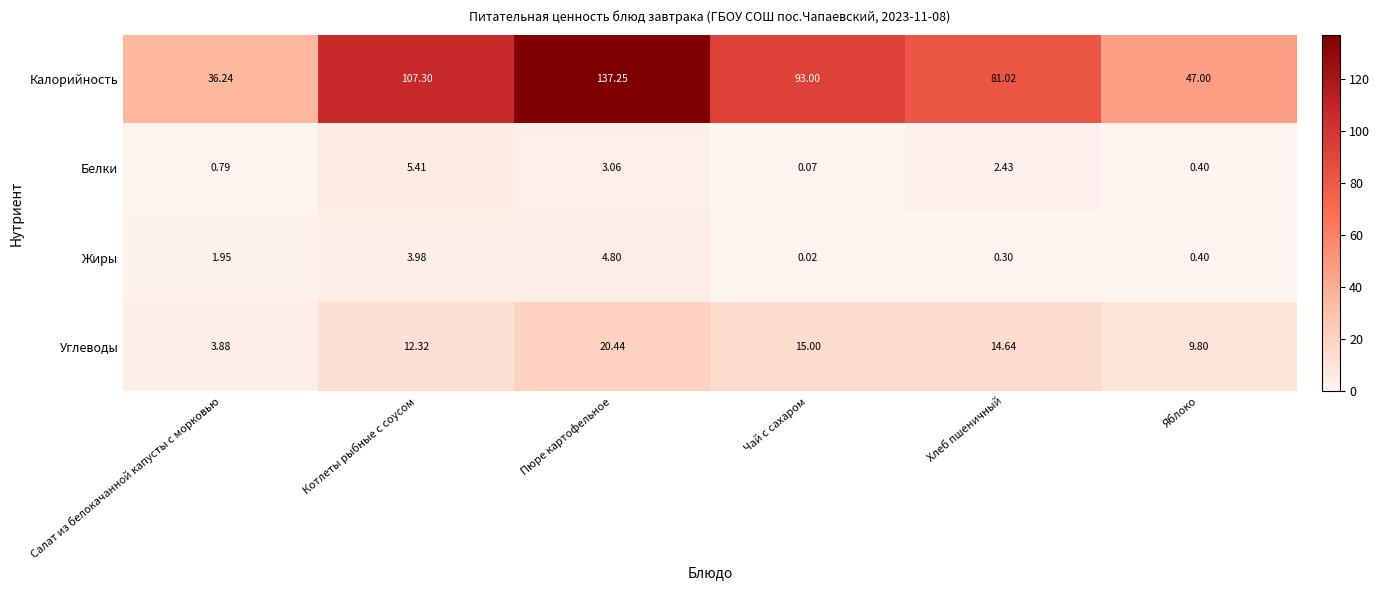

Which series has the largest total across all categories?

Калорийность